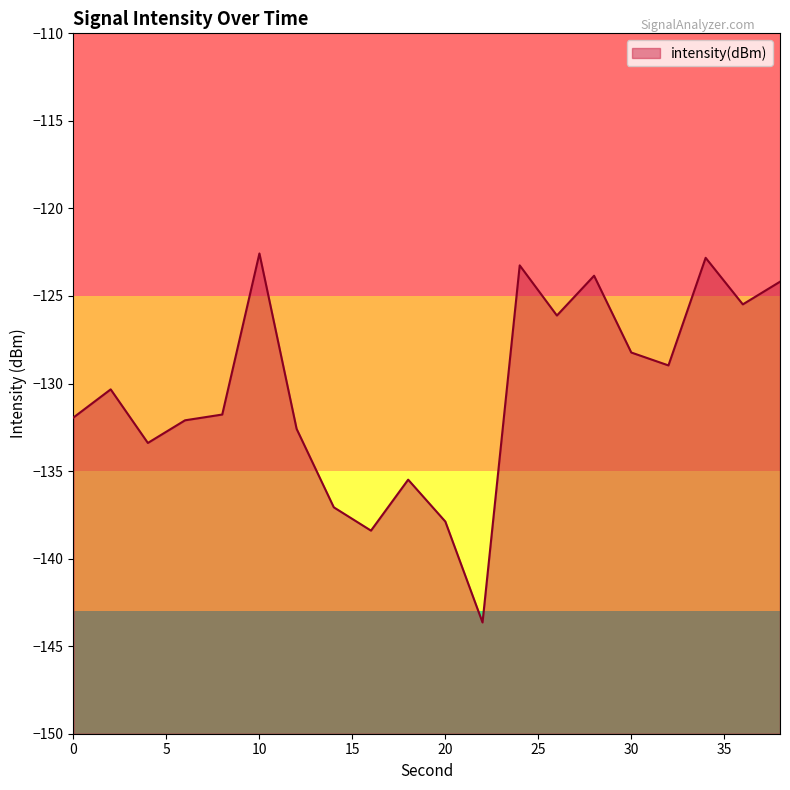

Is it true that the value at 10 is -122.6?

True